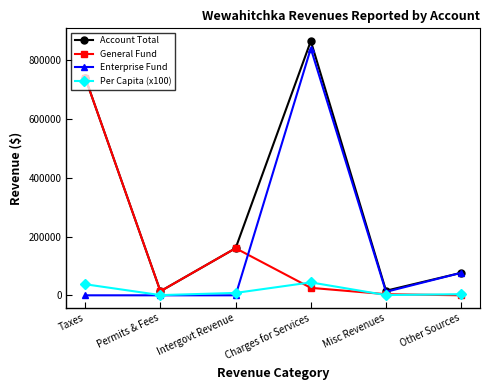

What is the label of the 1st point from the left?

Taxes